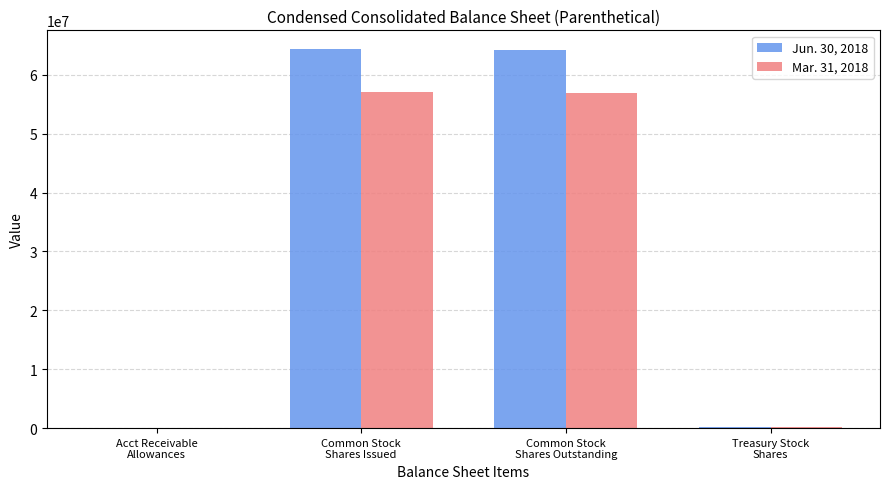

Are the bars horizontal?

No